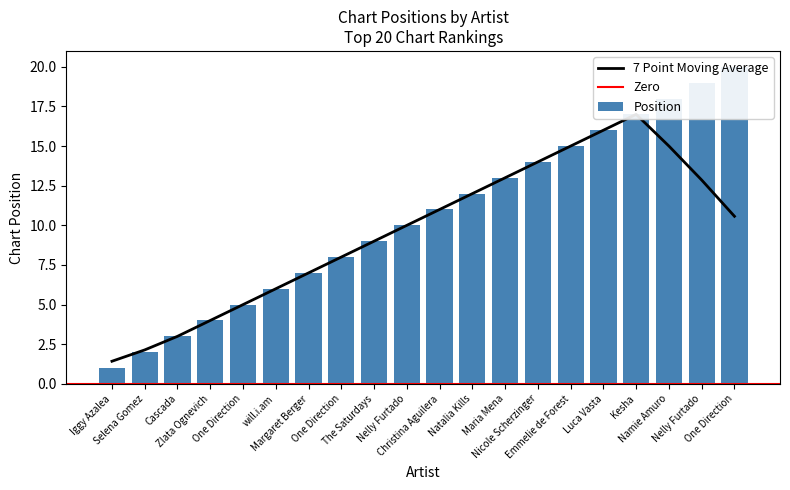

What is the average value?

10